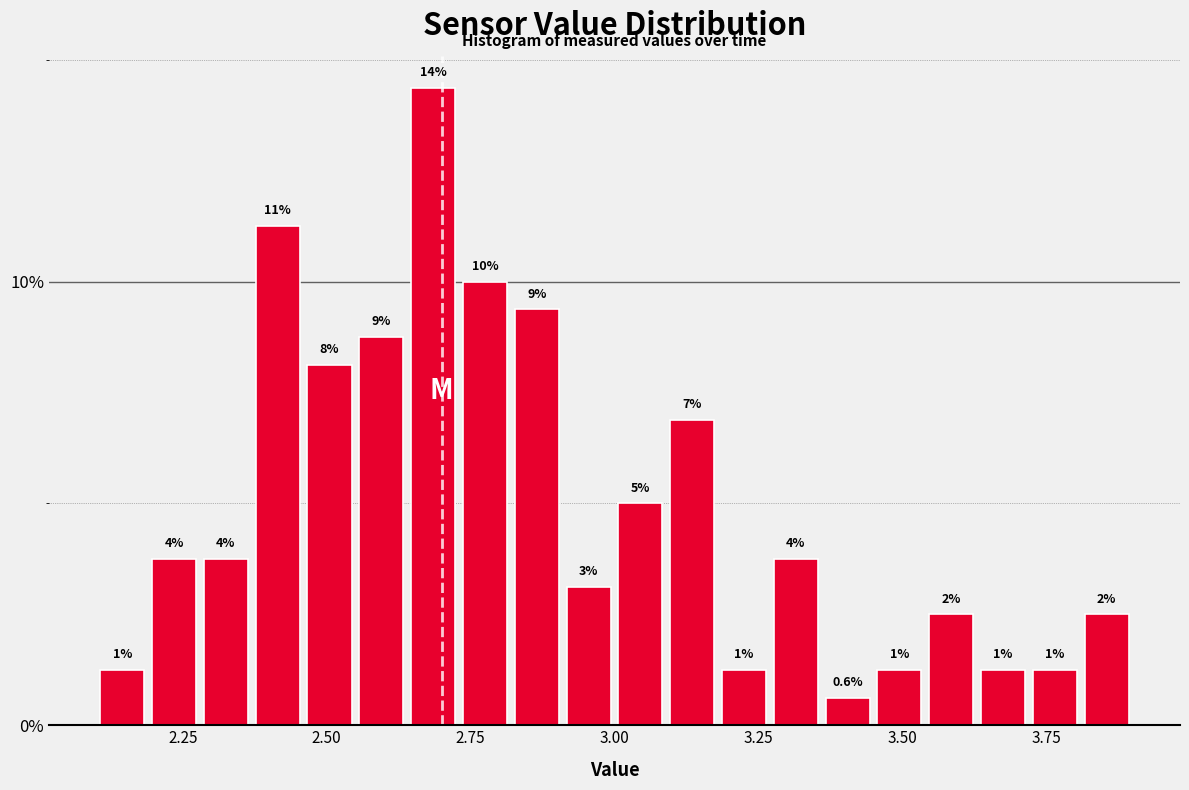

Read against the x-axis, roughly where is the centre of the tallest bar?

2.70